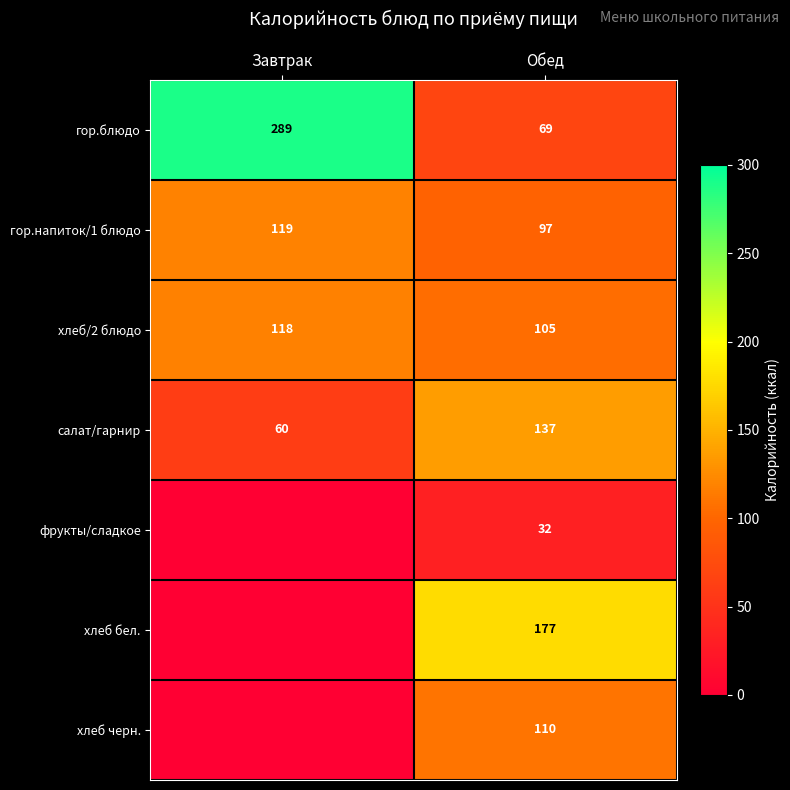

Is it true that фрукты/сладкое equals 32 at Обед?

True